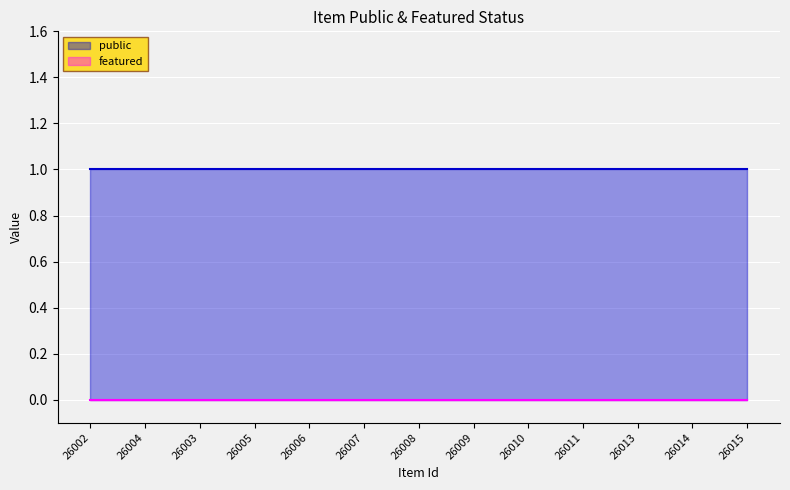

What are all the series names shown in the legend?

public, featured